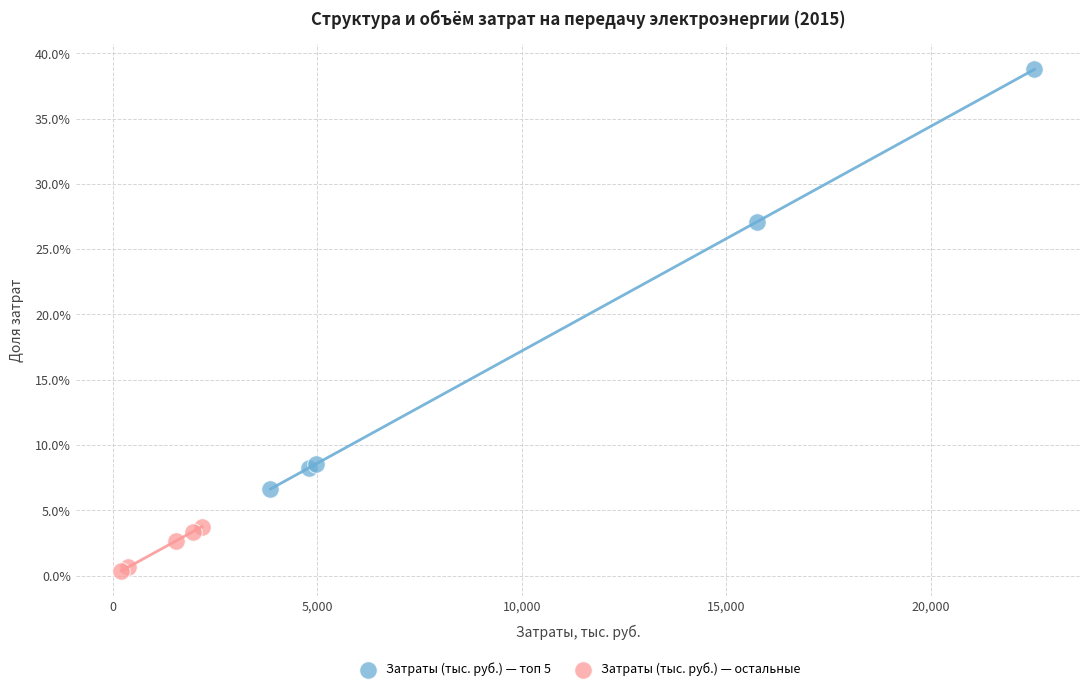

Which series contains the highest Y value?

Затраты (тыс. руб.) — топ 5